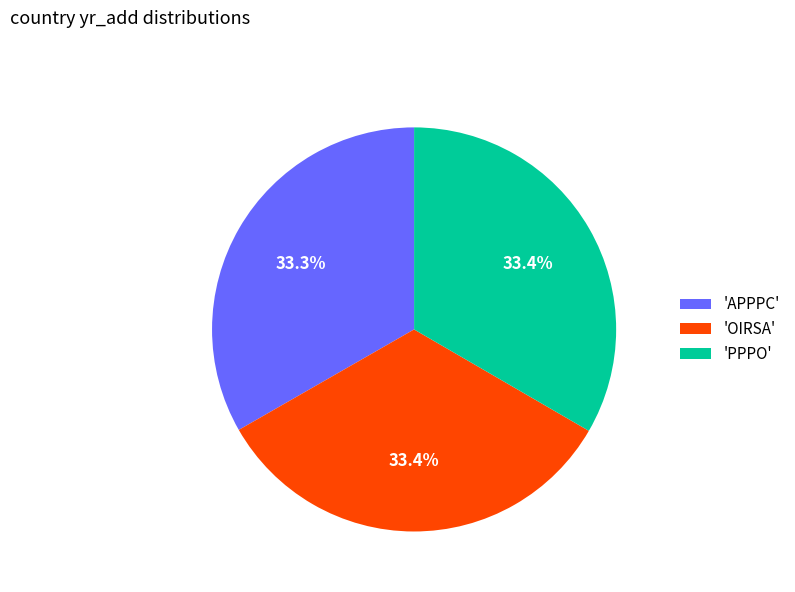

Does 'PPPO' account for over 50% of the chart?

No